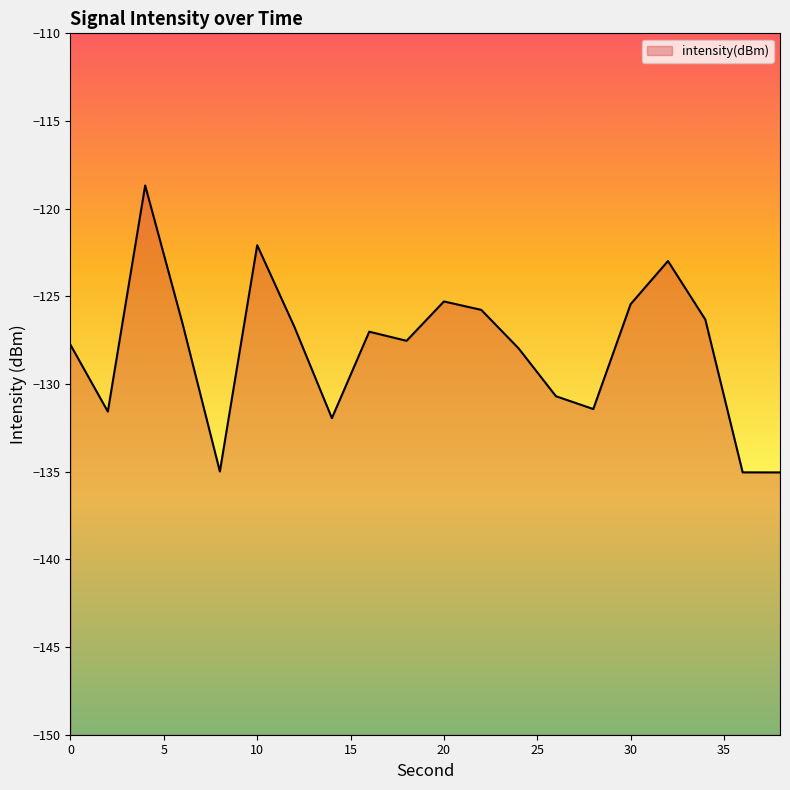

What is the average value?

-128.0